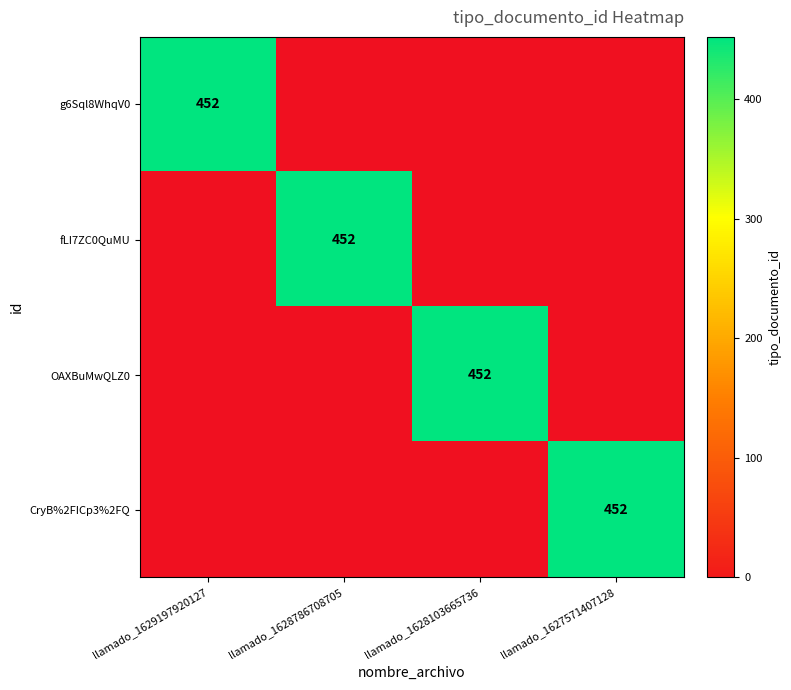

The fLI7ZC0QuMU series shows 207 at llamado_1628786708705. True or false?

False